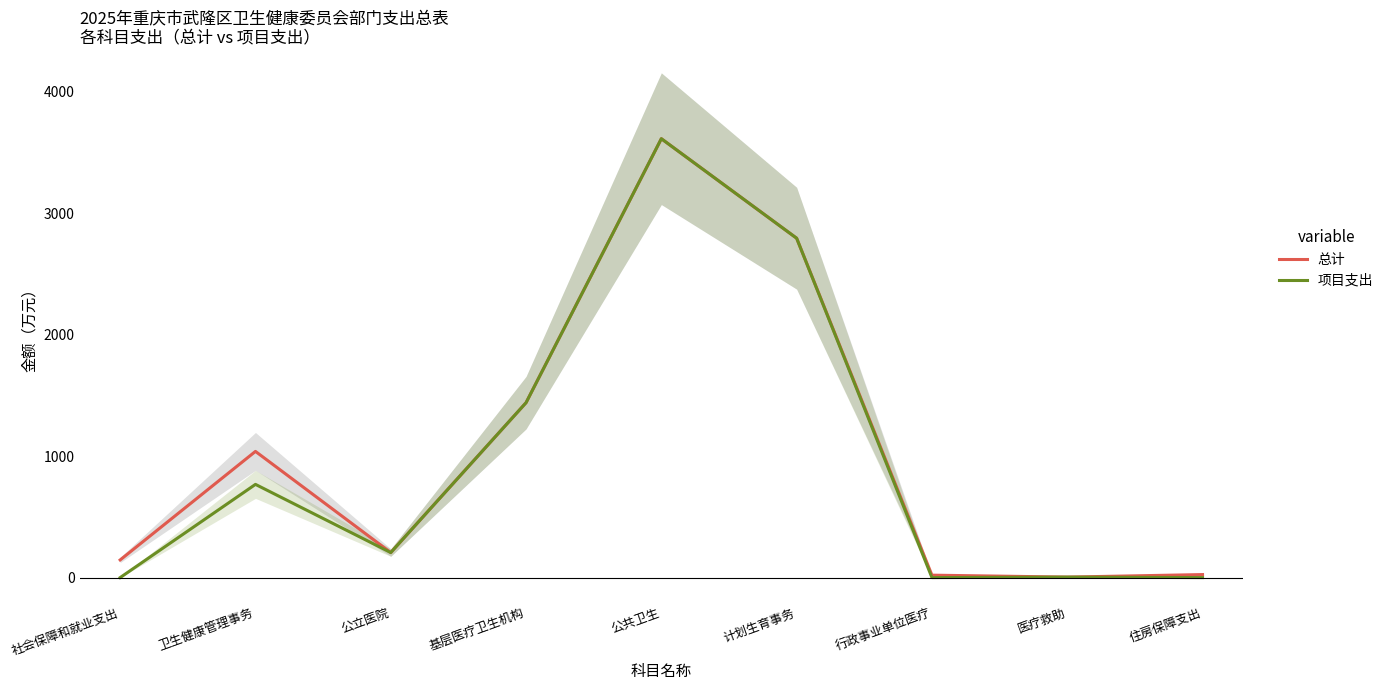

What is the label of the 3rd point from the left?

公立医院